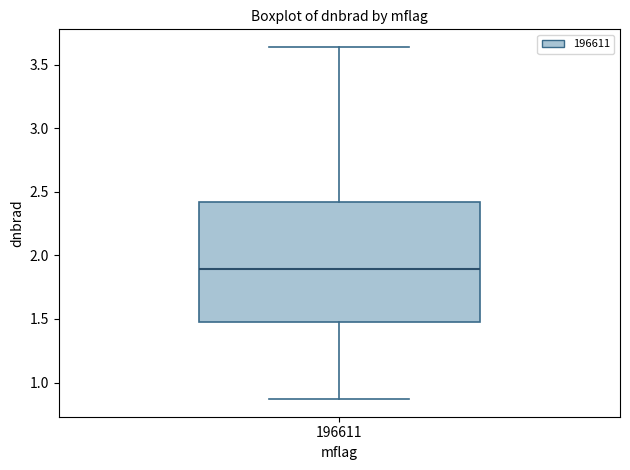

Read this box plot against the y-axis: the position of the median line, the range covered by the box, and the ends of both whiskers. The values are not printed on the chart, so give them approximately, as read against the axis.

median 1.90, box 1.50 to 2.40, whiskers 0.85 to 3.65